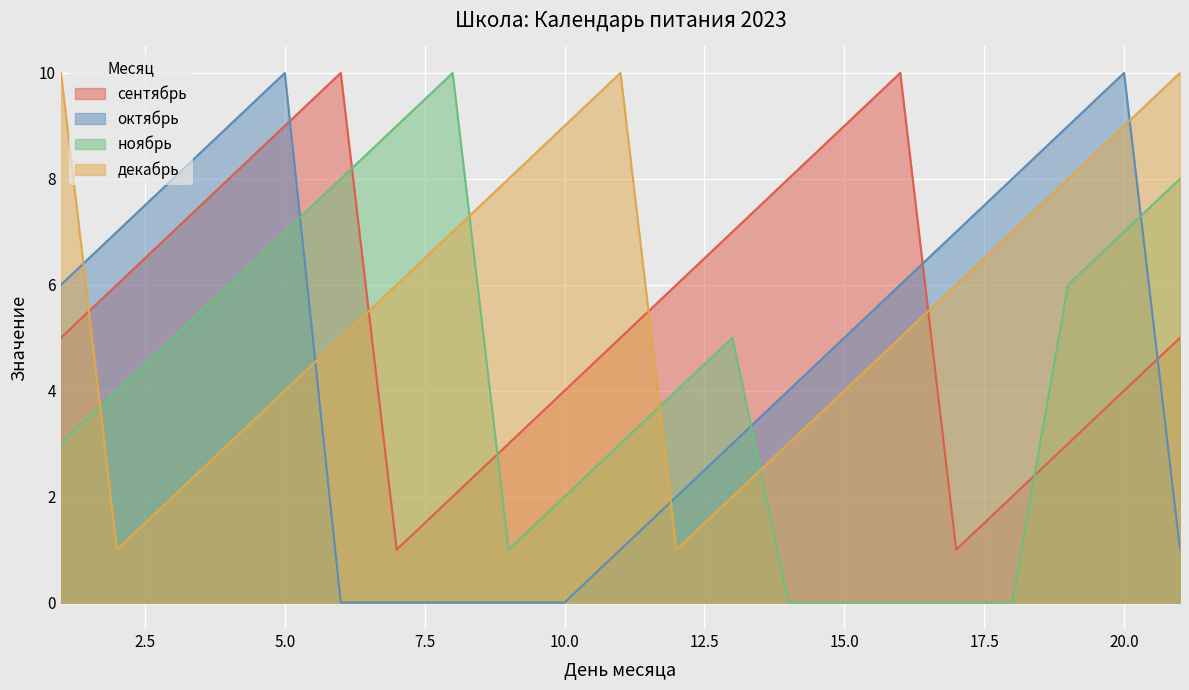

True or false: октябрь has a value of -3 at 7.

False